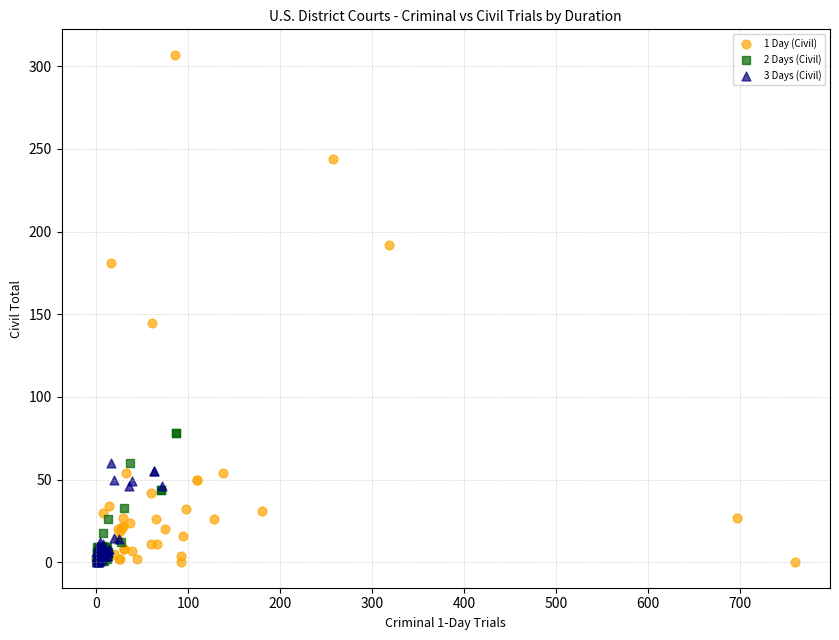

Which series has the widest spread of Y values?

1 Day (Civil)